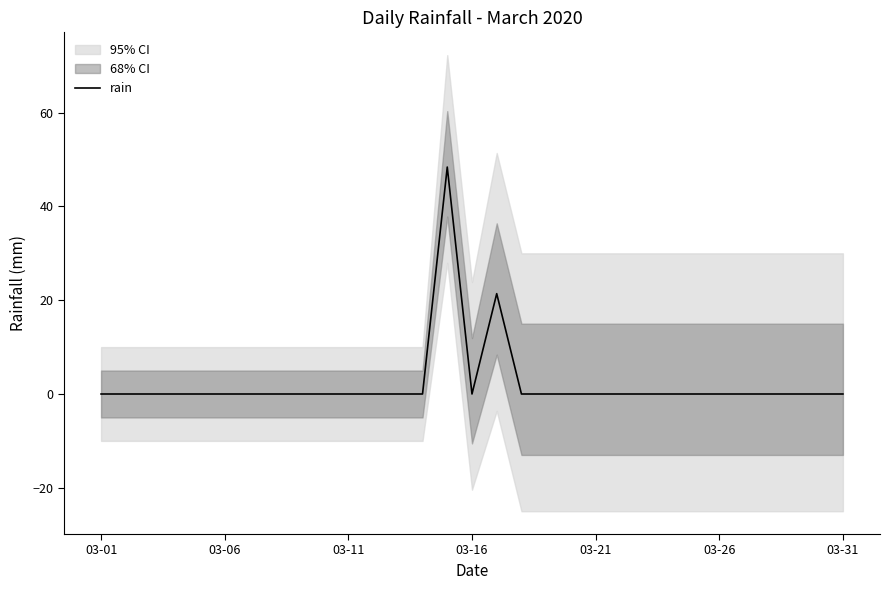

What is the maximum value shown in the chart?

48.4